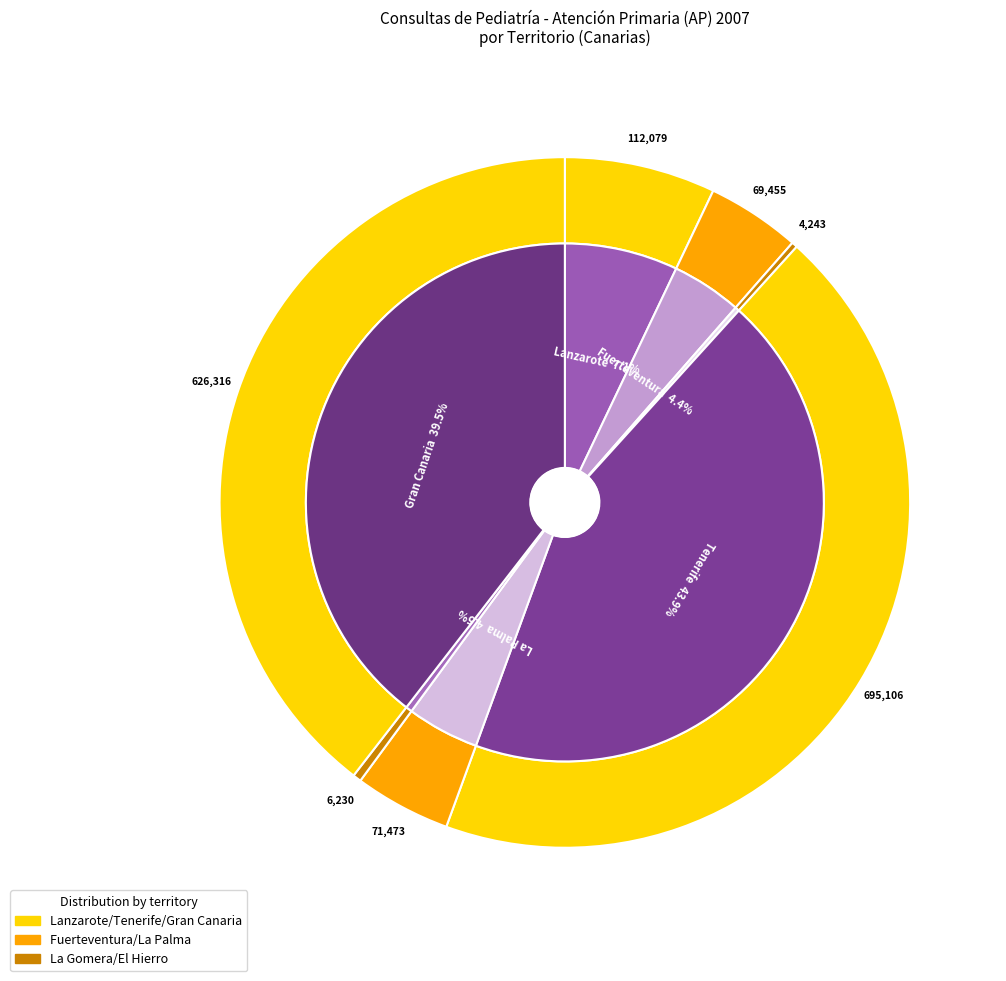

The El Hierro slice represents 1% of the pie. True or false?

False